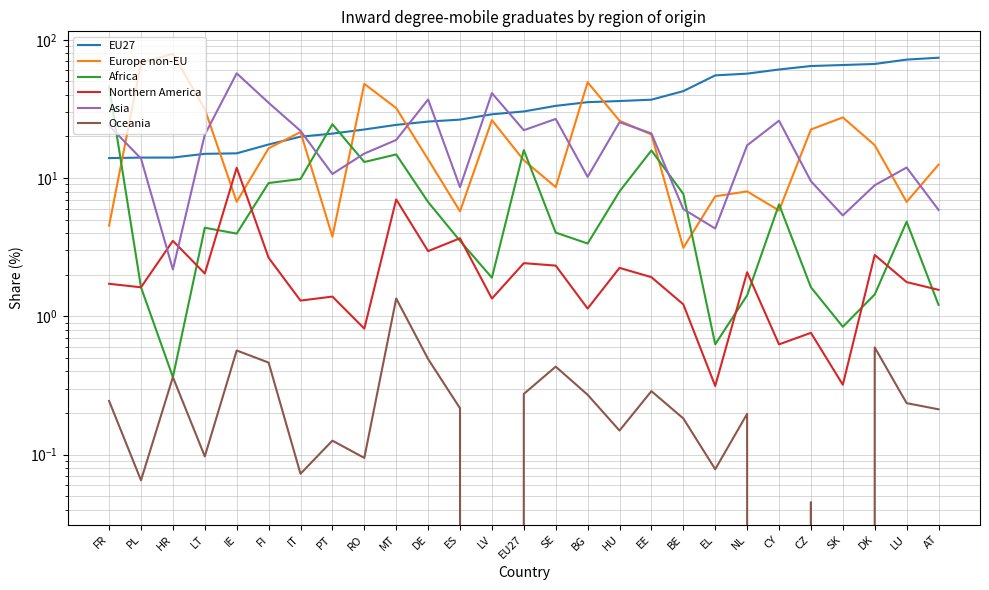

What is the difference between the maximum and minimum values in the EU27 series?

60.2